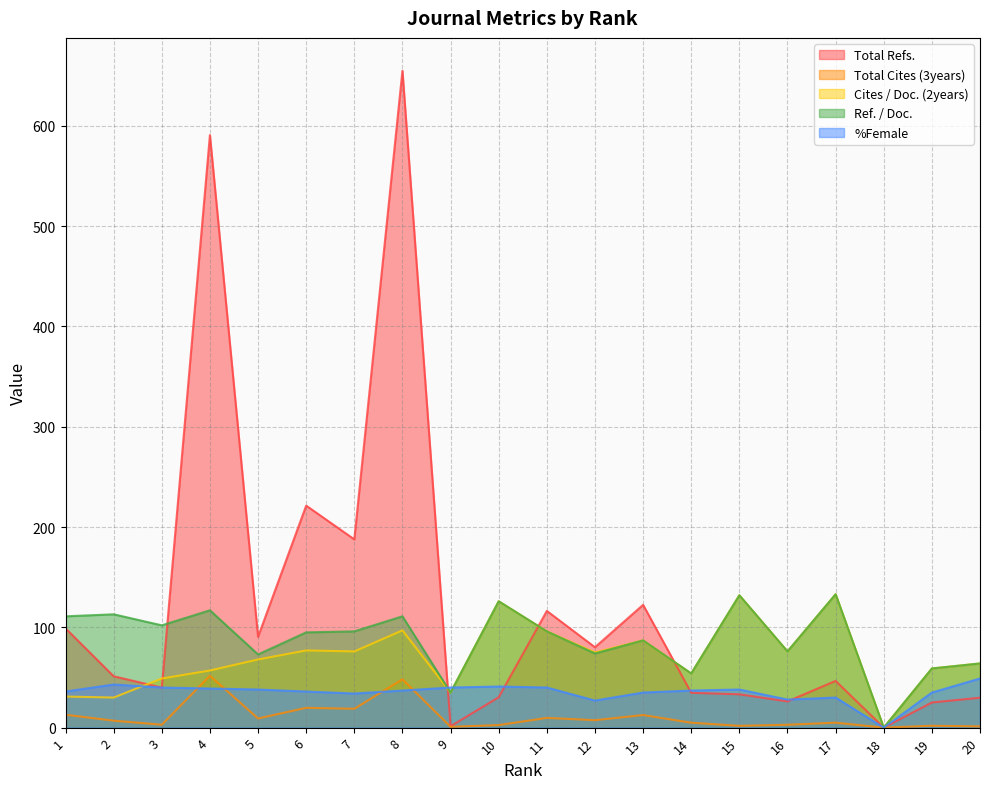

Which series ends up on top after the final intersection of Total Refs. and Ref. / Doc.?

Ref. / Doc.